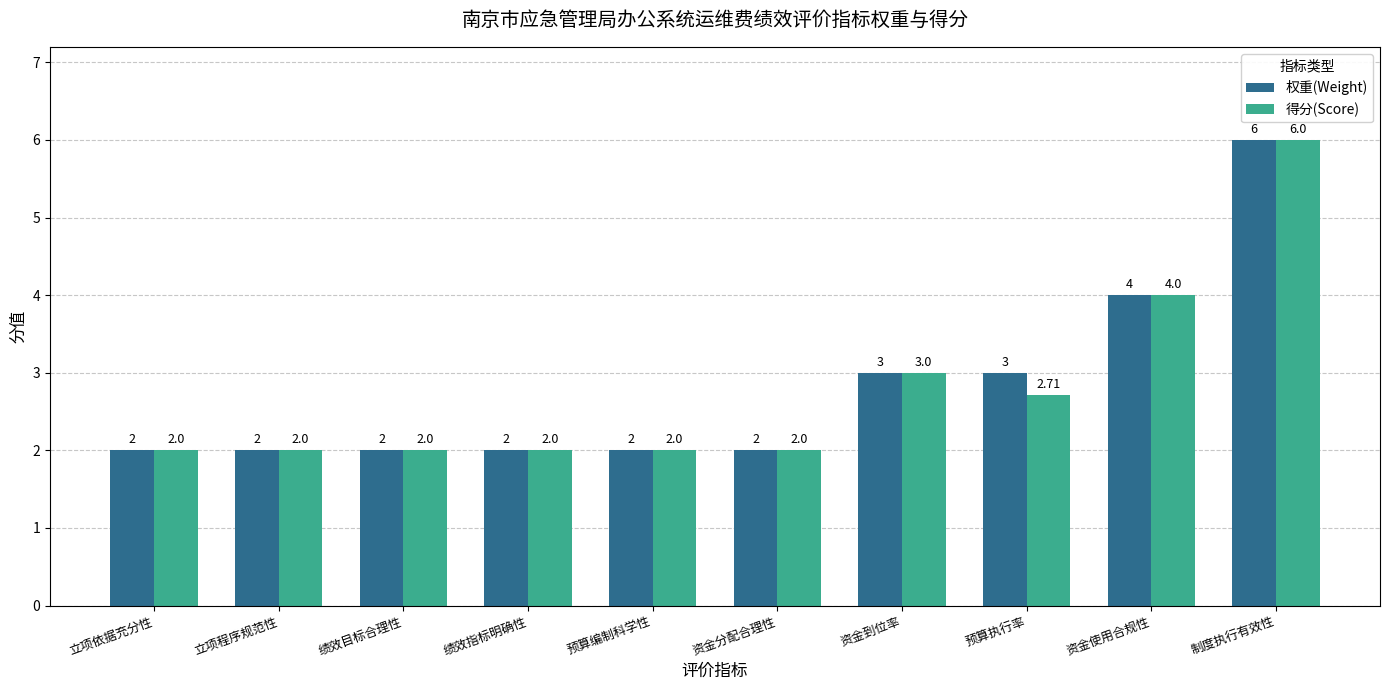

At which label does 得分(Score) reach its peak?

制度执行有效性